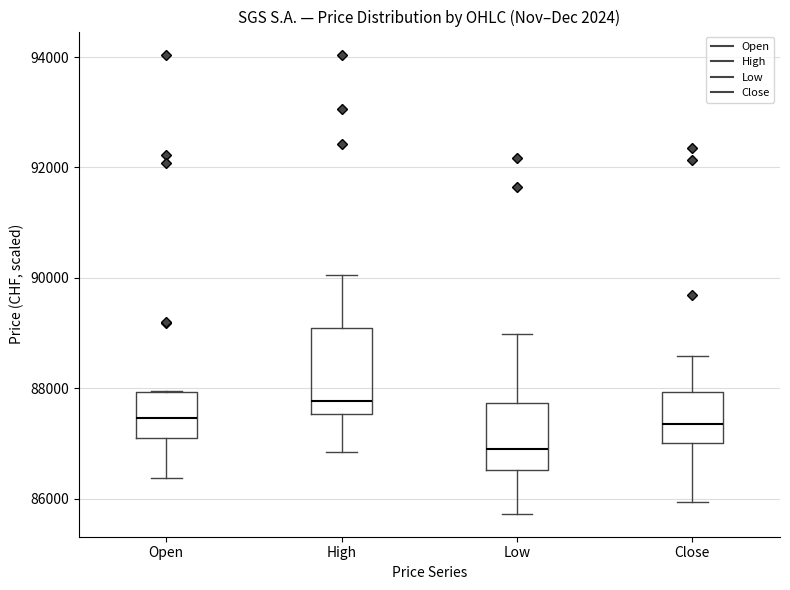

Reading left to right, transcribe this box plot: for each box, give where its median line is, the range the box spans, and where its two whiskers end, as read against the y-axis. The values are not printed on the chart, so give them approximately, as read against the axis.

Open: median 87400, box 87000 to 88000, whiskers 86400 to 88000
High: median 87800, box 87600 to 89000, whiskers 86800 to 90000
Low: median 86800, box 86600 to 87800, whiskers 85800 to 89000
Close: median 87400, box 87000 to 88000, whiskers 86000 to 88600